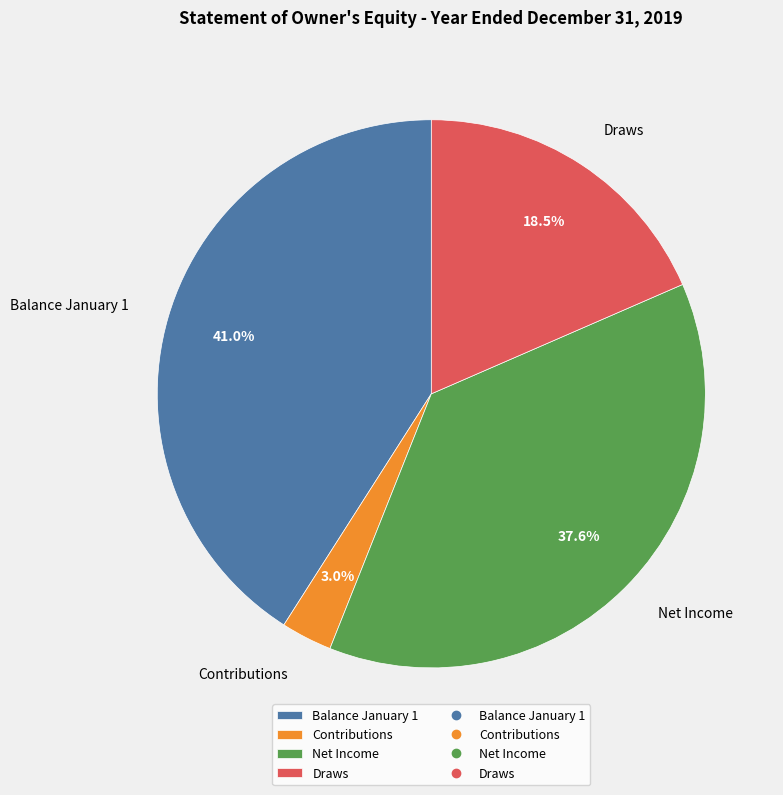

What is the total percentage of Balance January 1 and Contributions?

44.0%